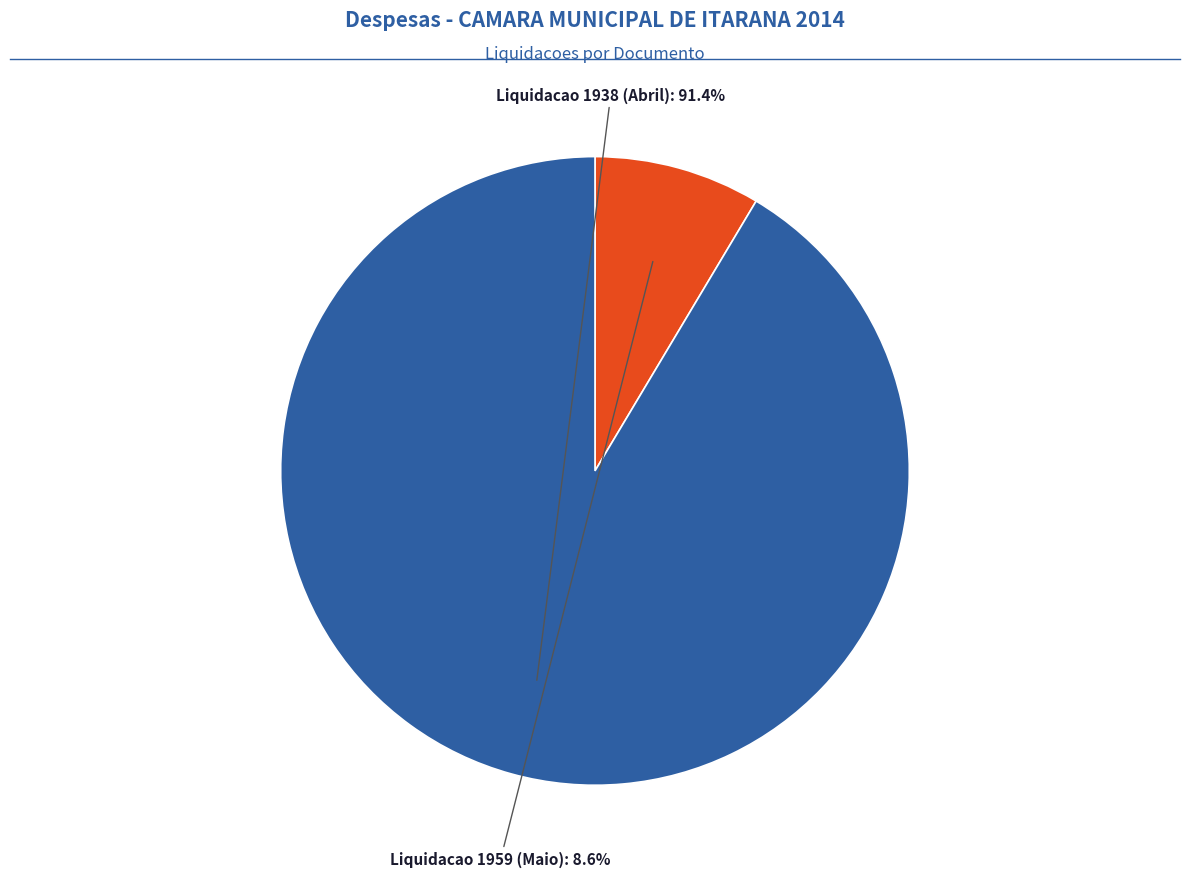

Is there any slice that represents more than half of the pie?

Yes